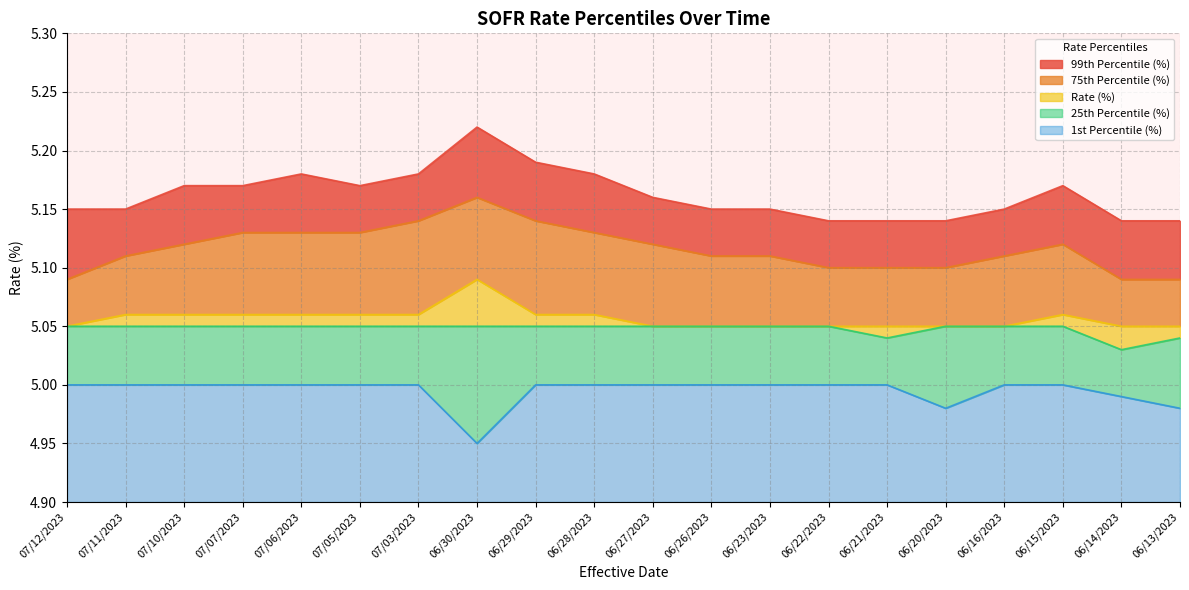

True or false: 1st Percentile (%) and 99th Percentile (%) cross at least once.

False